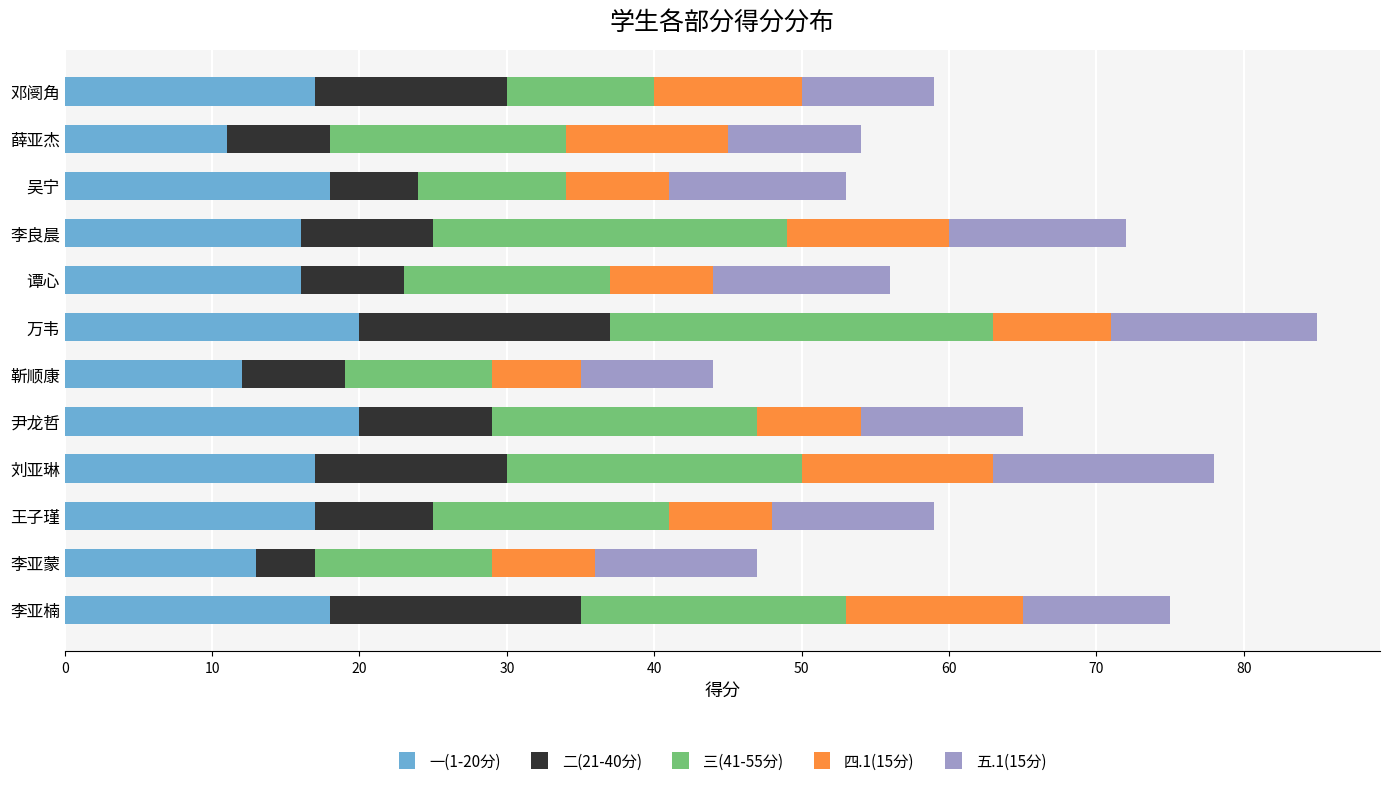

What is the sum of all 一(1-20分) values?

195